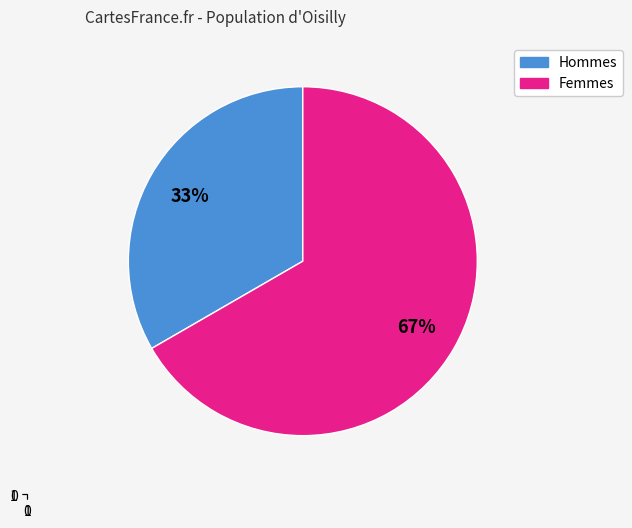

Is there a majority slice in this chart?

Yes